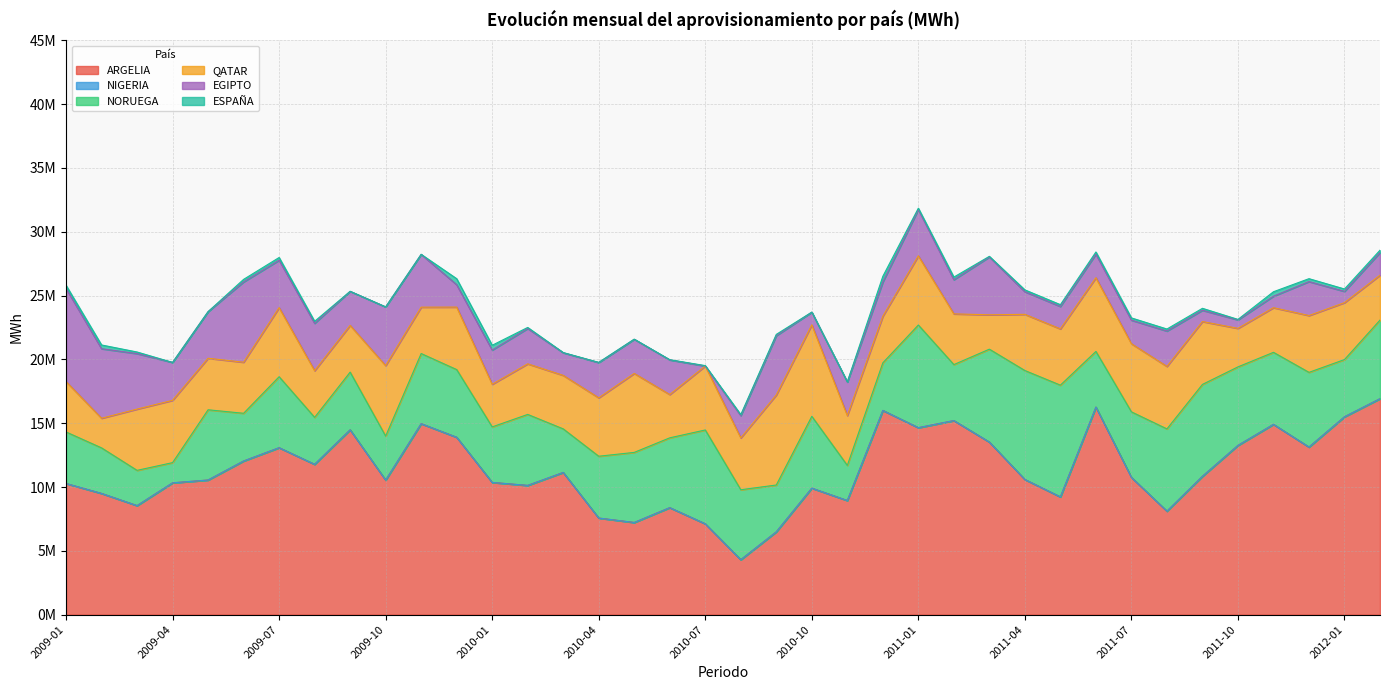

At which label is NORUEGA closest to 5169429?

2011-07